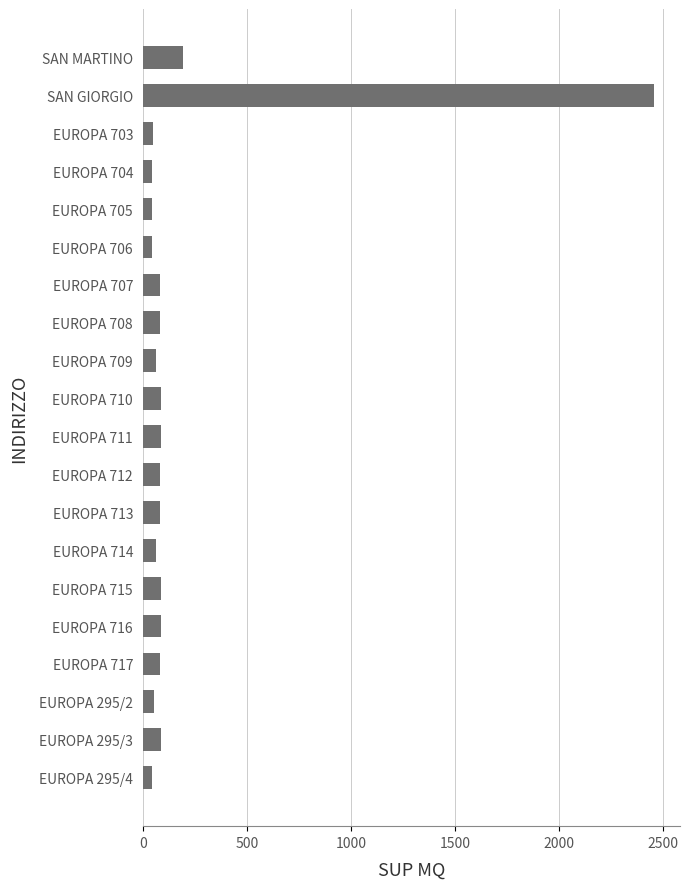

What is the average value?

195.5